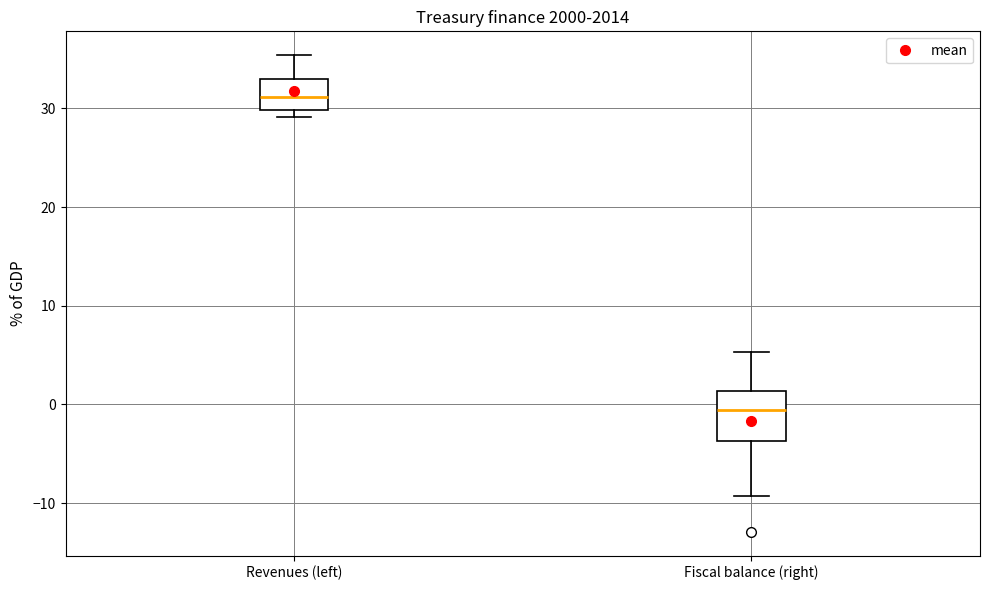

Which box's median line is the highest?

Revenues (left)